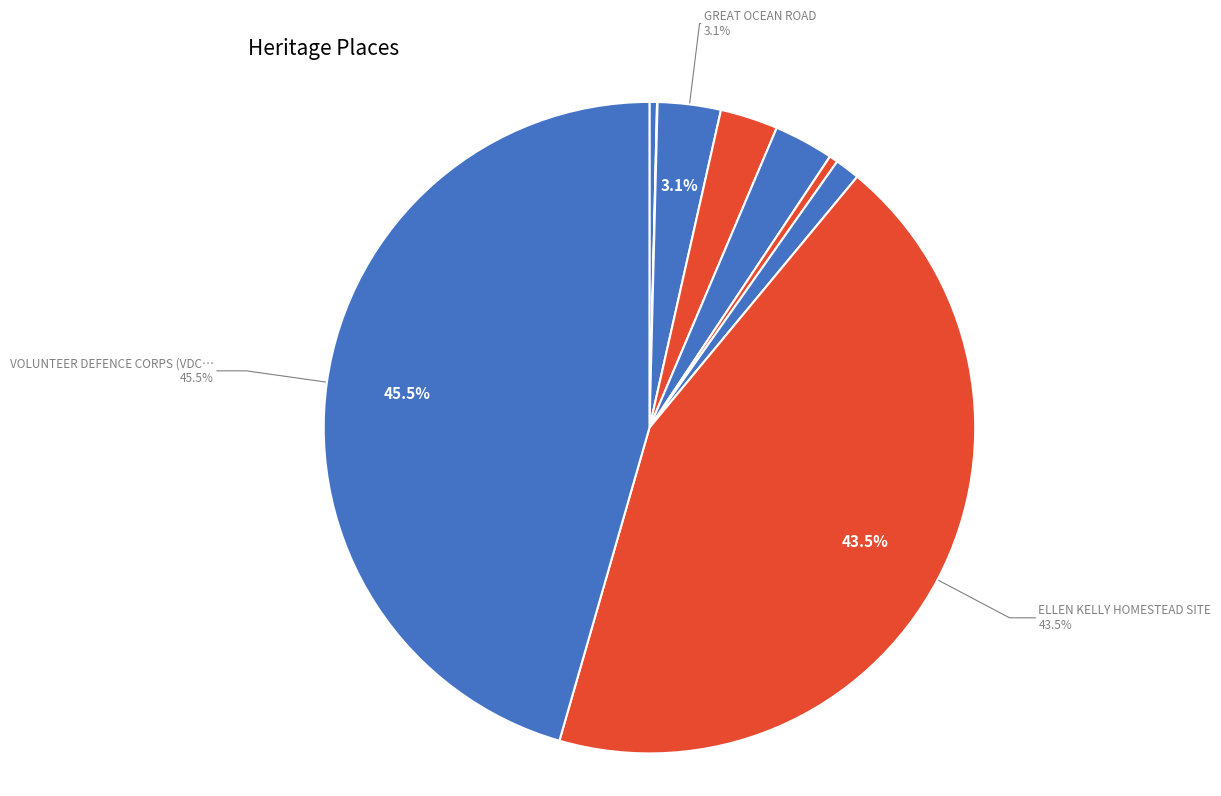

How many segments does this pie chart have?

9